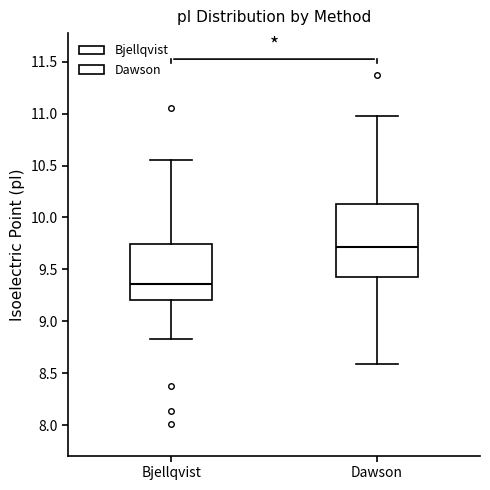

Reading left to right, read every box against the y-axis: the position of its median line, the range the box covers, and the ends of its whiskers. The values are not printed on the chart, so give them approximately, as read against the axis.

Bjellqvist: median 9.35, box 9.20 to 9.75, whiskers 8.85 to 10.55
Dawson: median 9.70, box 9.45 to 10.15, whiskers 8.60 to 11.00